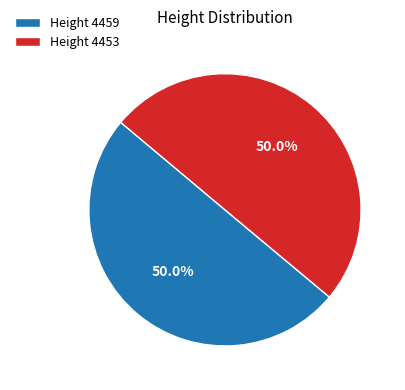

How much of the chart is everything except Height 4459?

50.0%